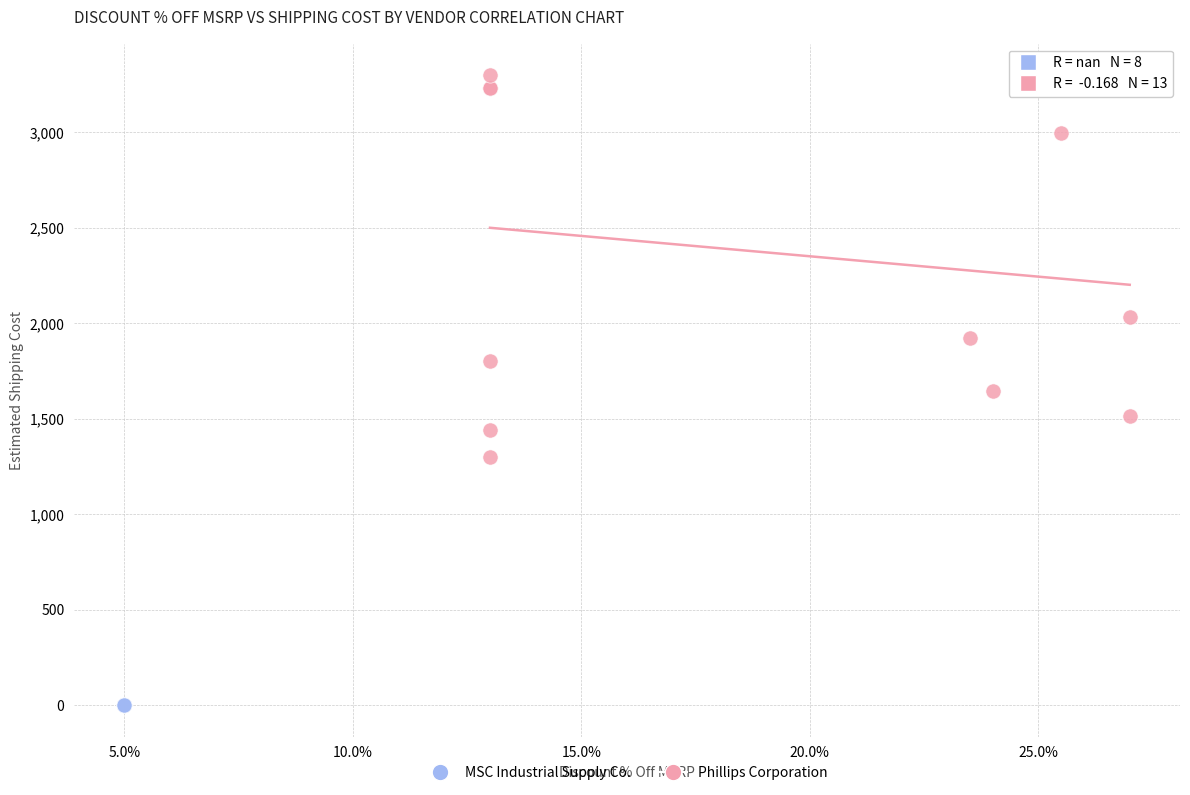

Which series contains the highest Y value?

Phillips Corporation